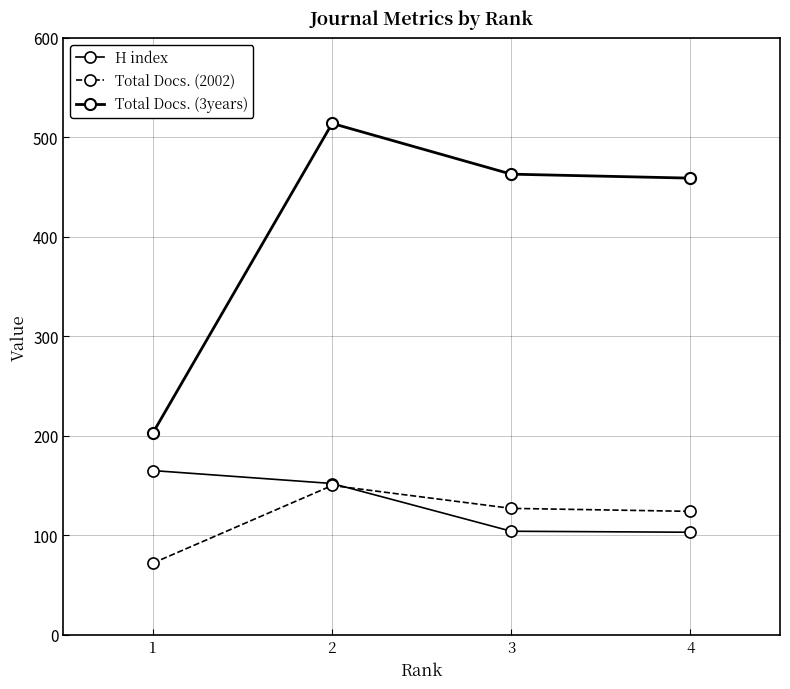

Read the H index value at 2.

152